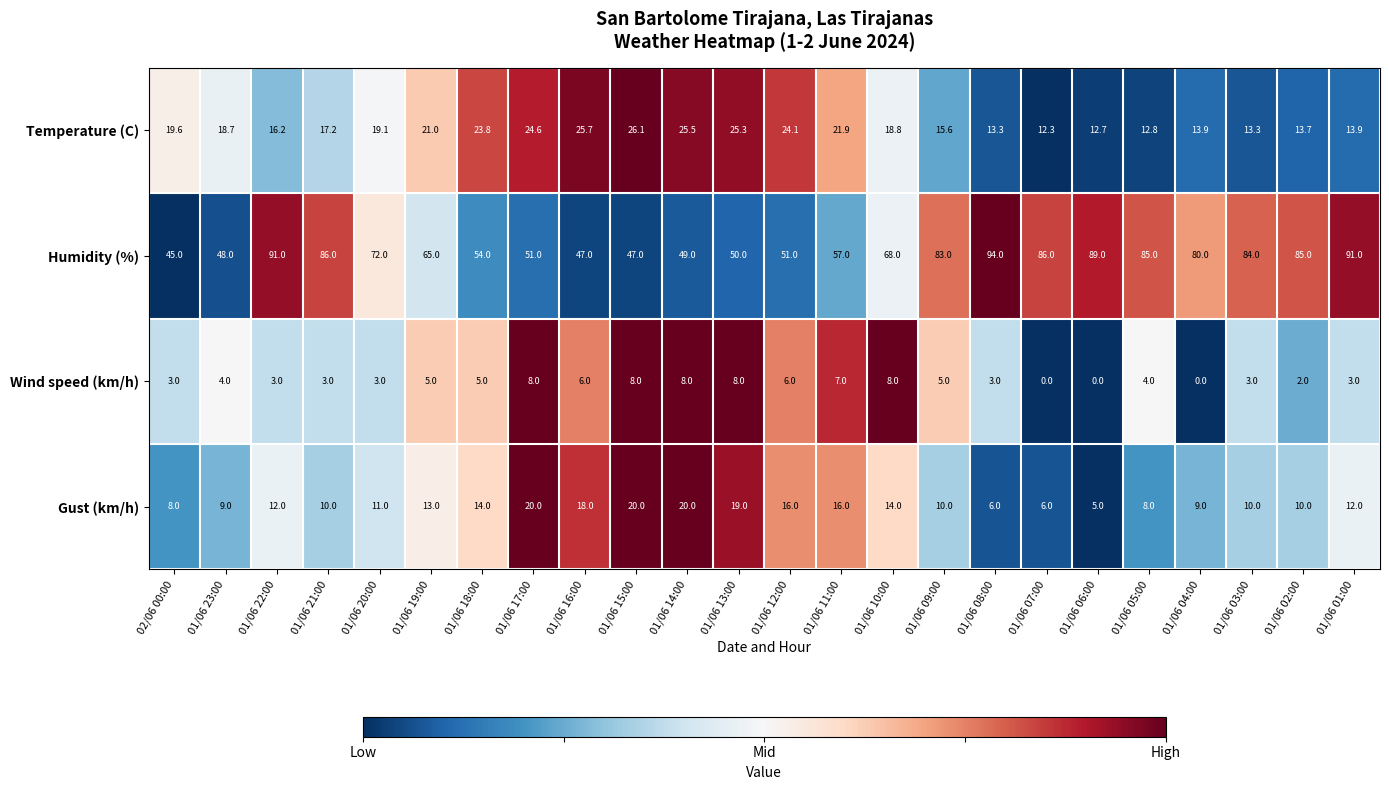

True or false: Temperature (C) has a value of 8.2 at 02/06 00:00.

False